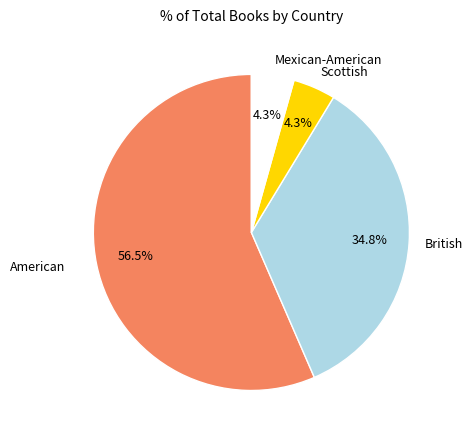

Is the sum of Scottish and British greater than half?

No